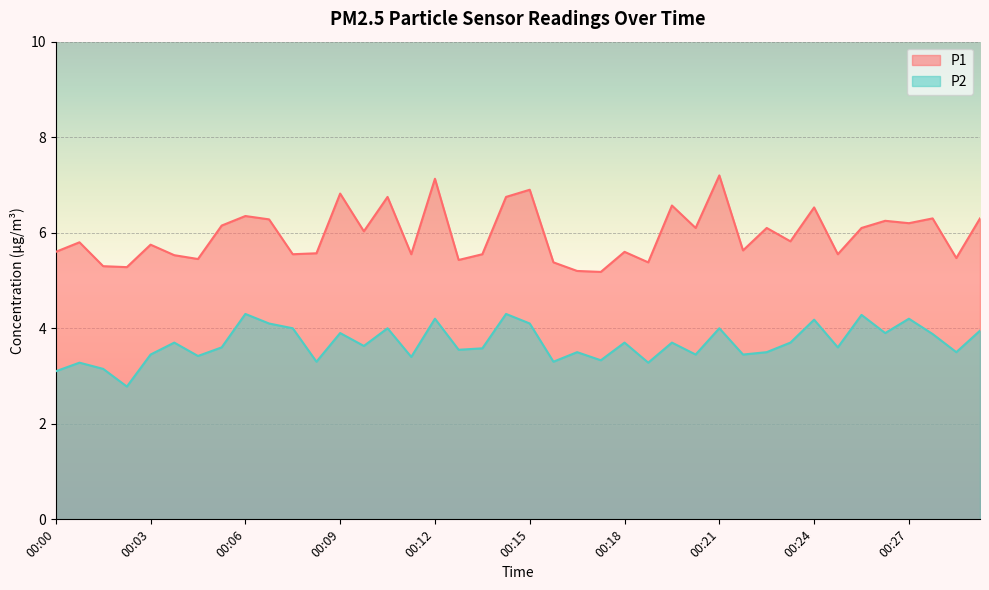

At which category does P1 reach its first local peak?

00:01